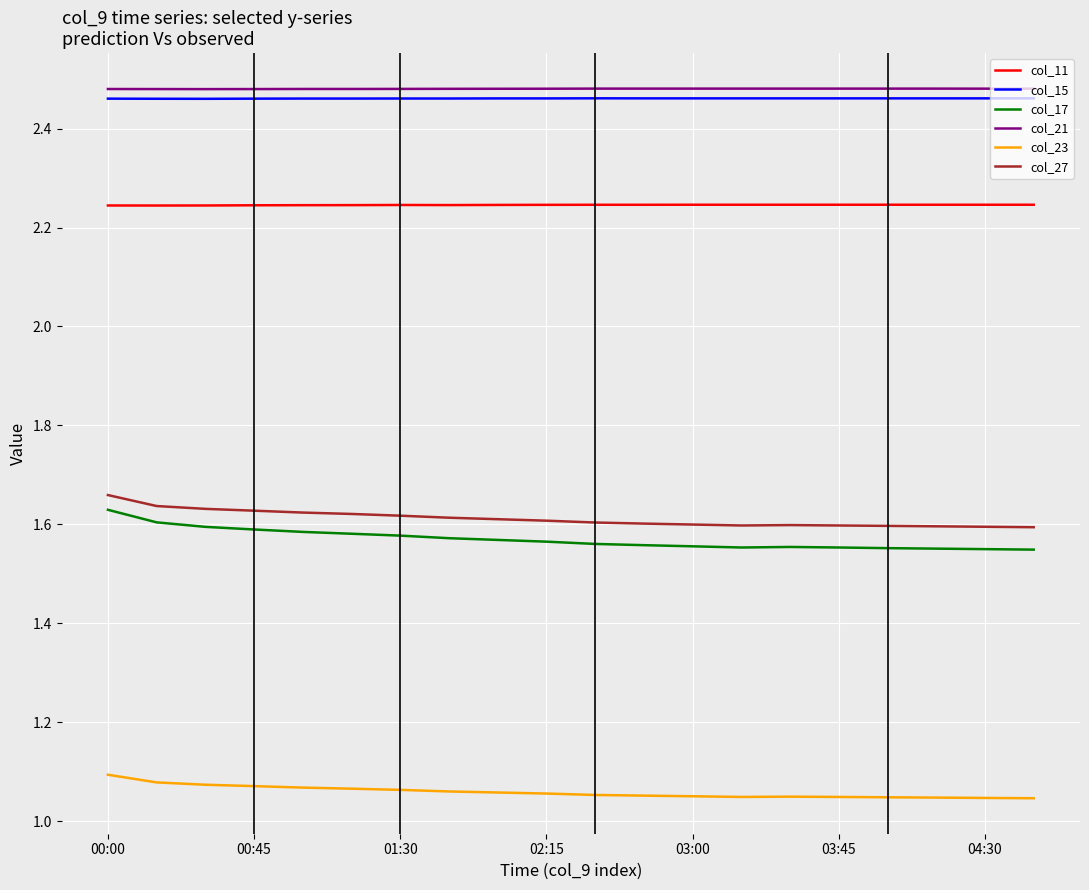

True or false: col_17 and col_15 cross at least once.

False